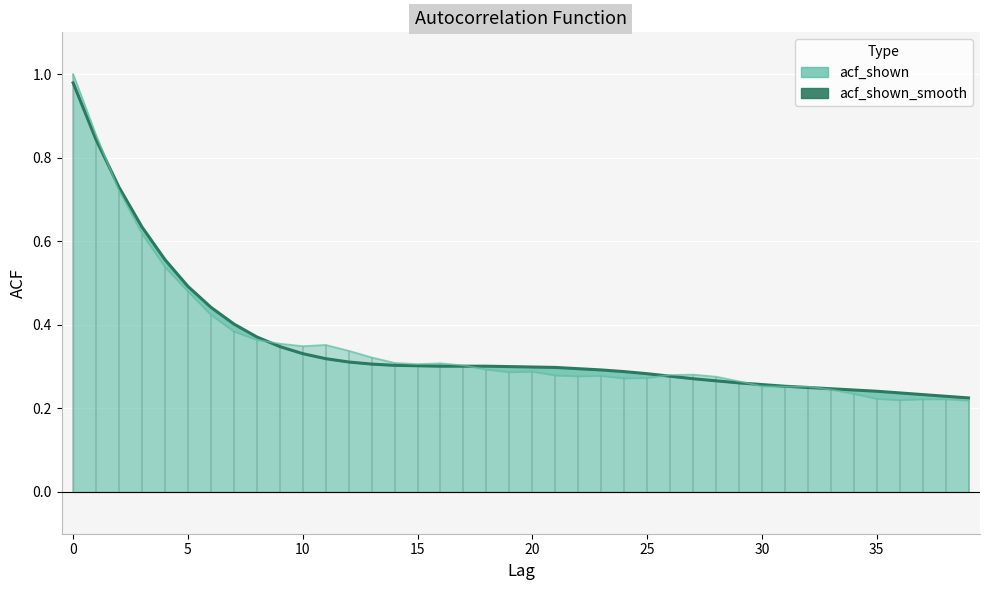

What is the difference between the maximum and second lowest values in the acf_shown series?

0.8